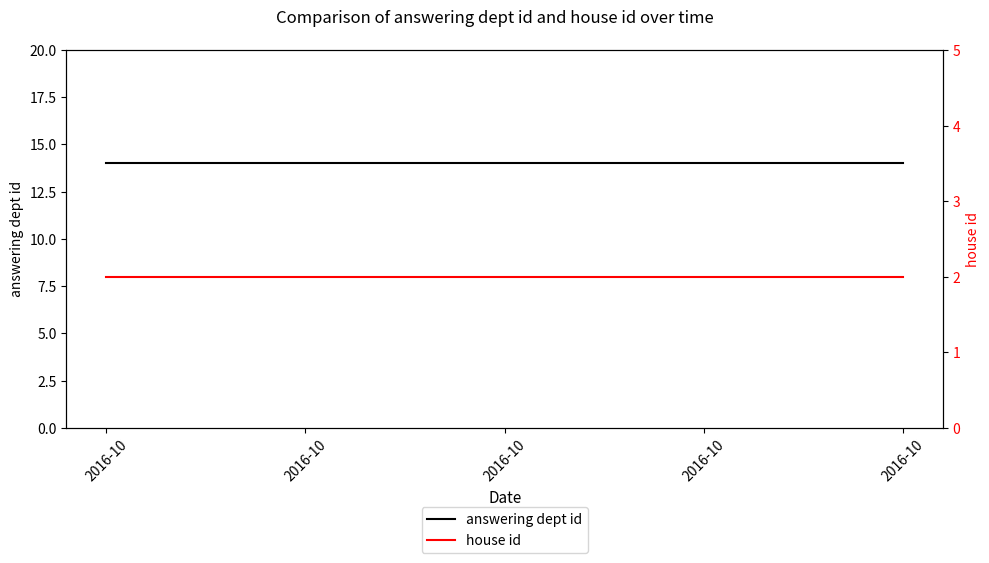

True or false: house id has more than 2 interior local peaks.

False